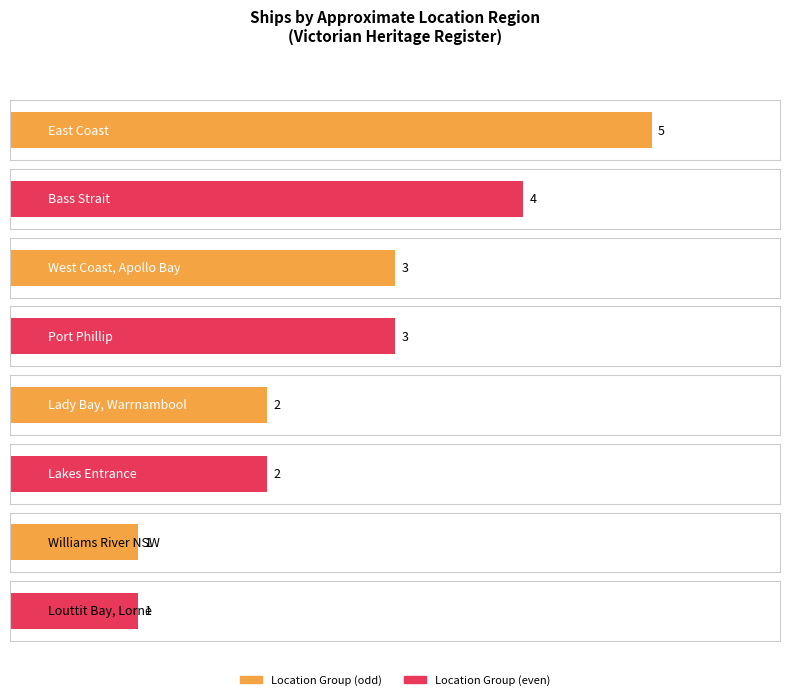

What is the difference between the maximum and minimum values?

4